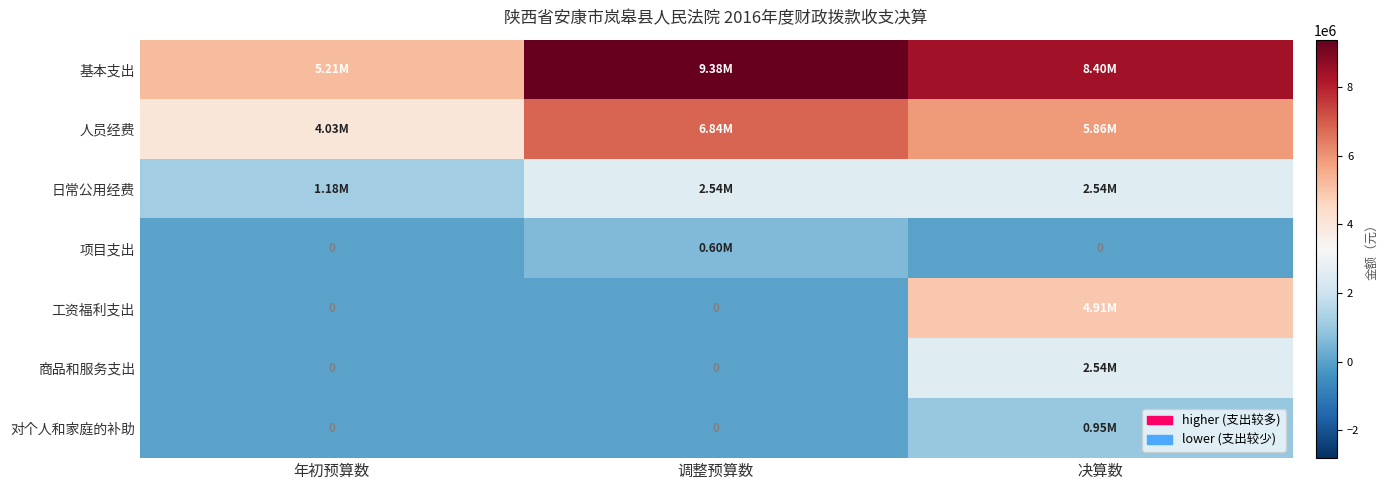

How many data points does each series have?

3